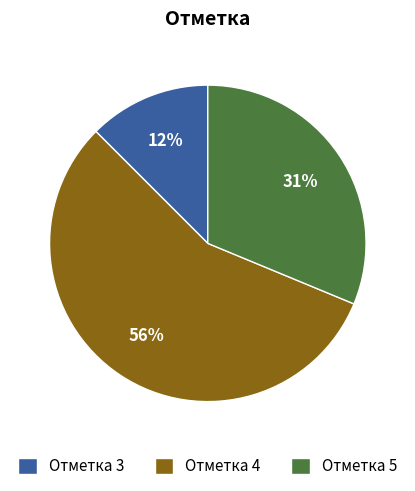

To the nearest percent, what is the difference between the Отметка 5 and Отметка 3 slice percentages?

19%